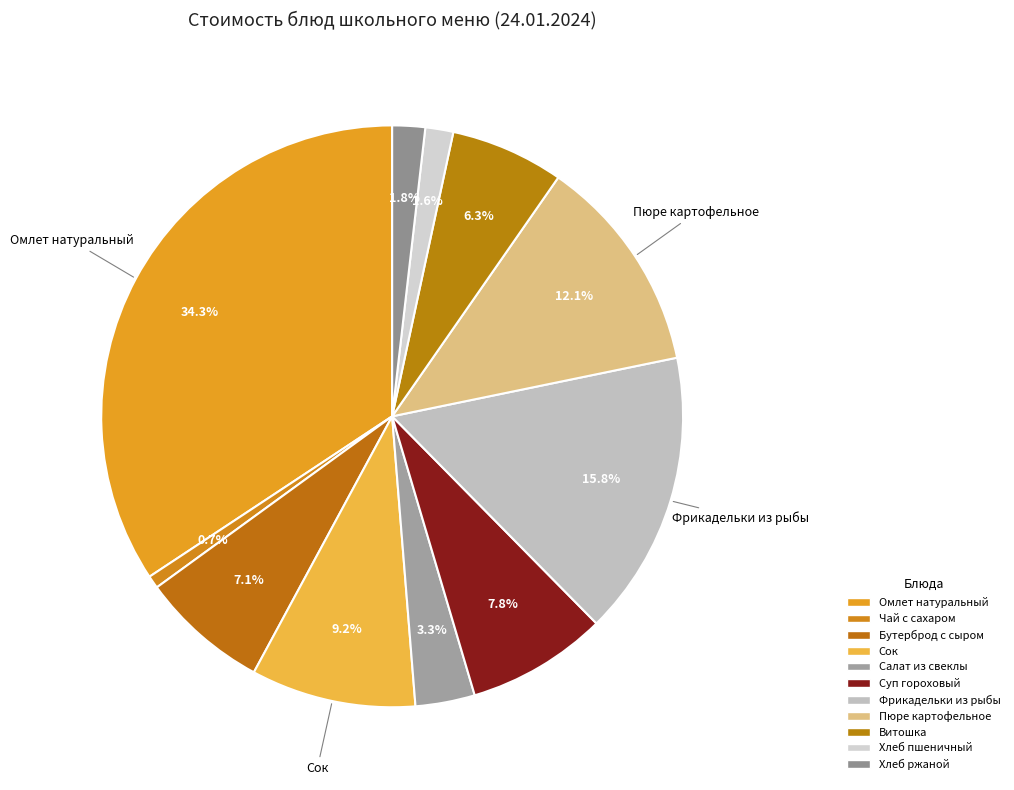

How many slices are in this pie chart?

11